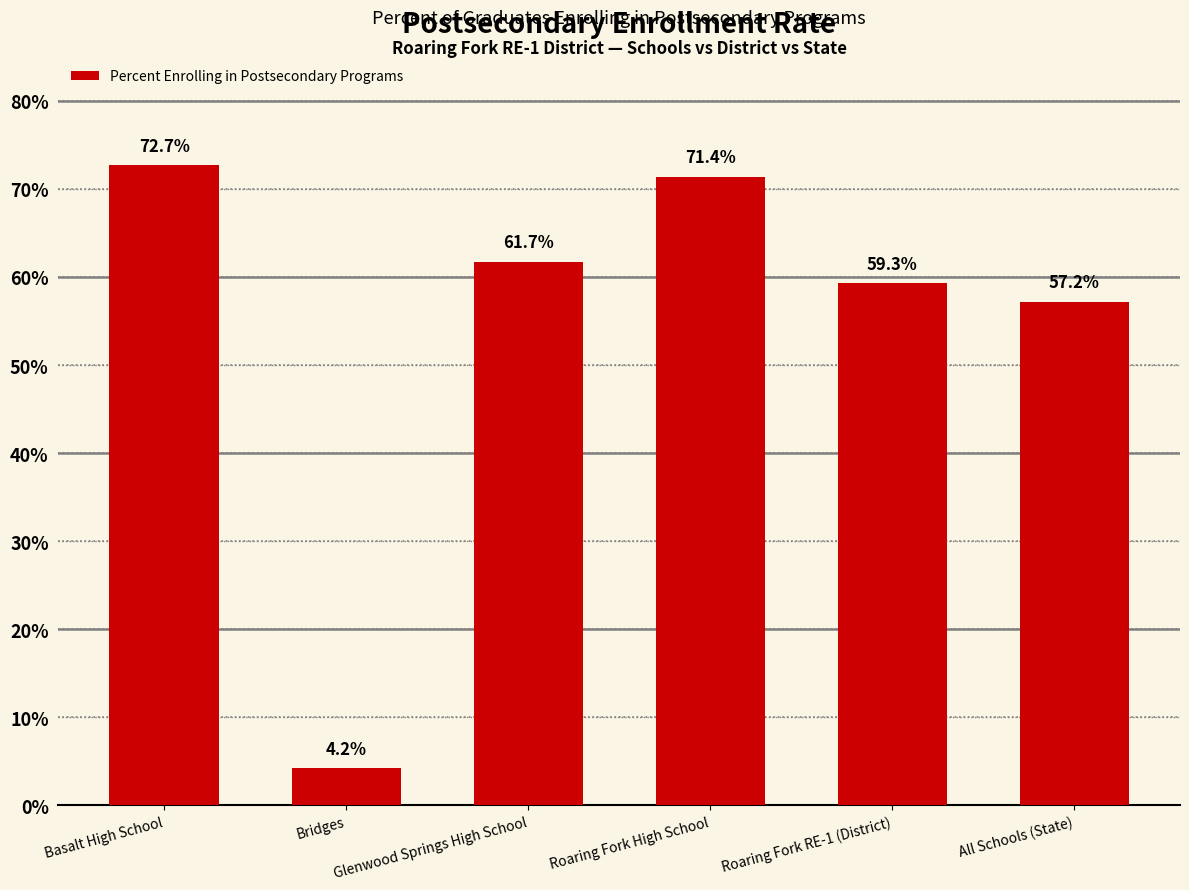

Are the bars horizontal?

No